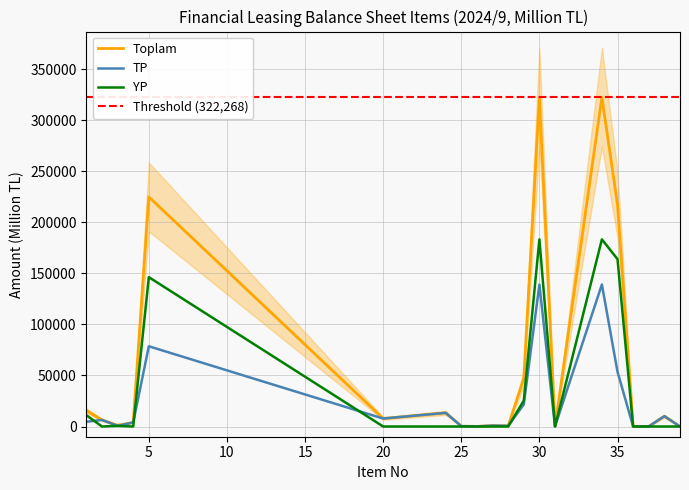

How many values in the TP series are below 4600?

10